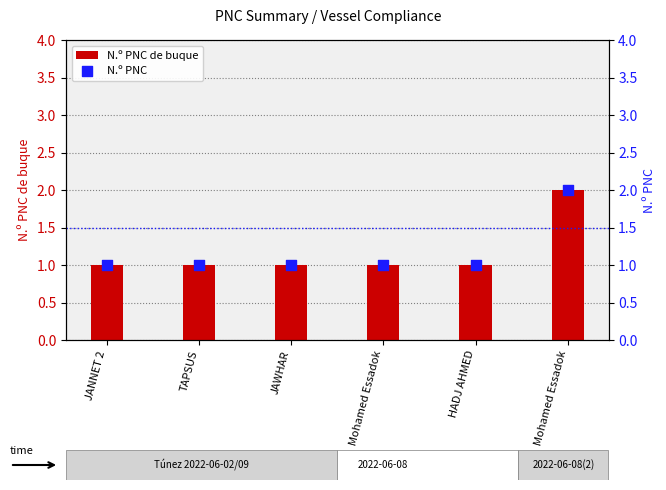

Which series has the widest spread of Y values?

N.º PNC de buque